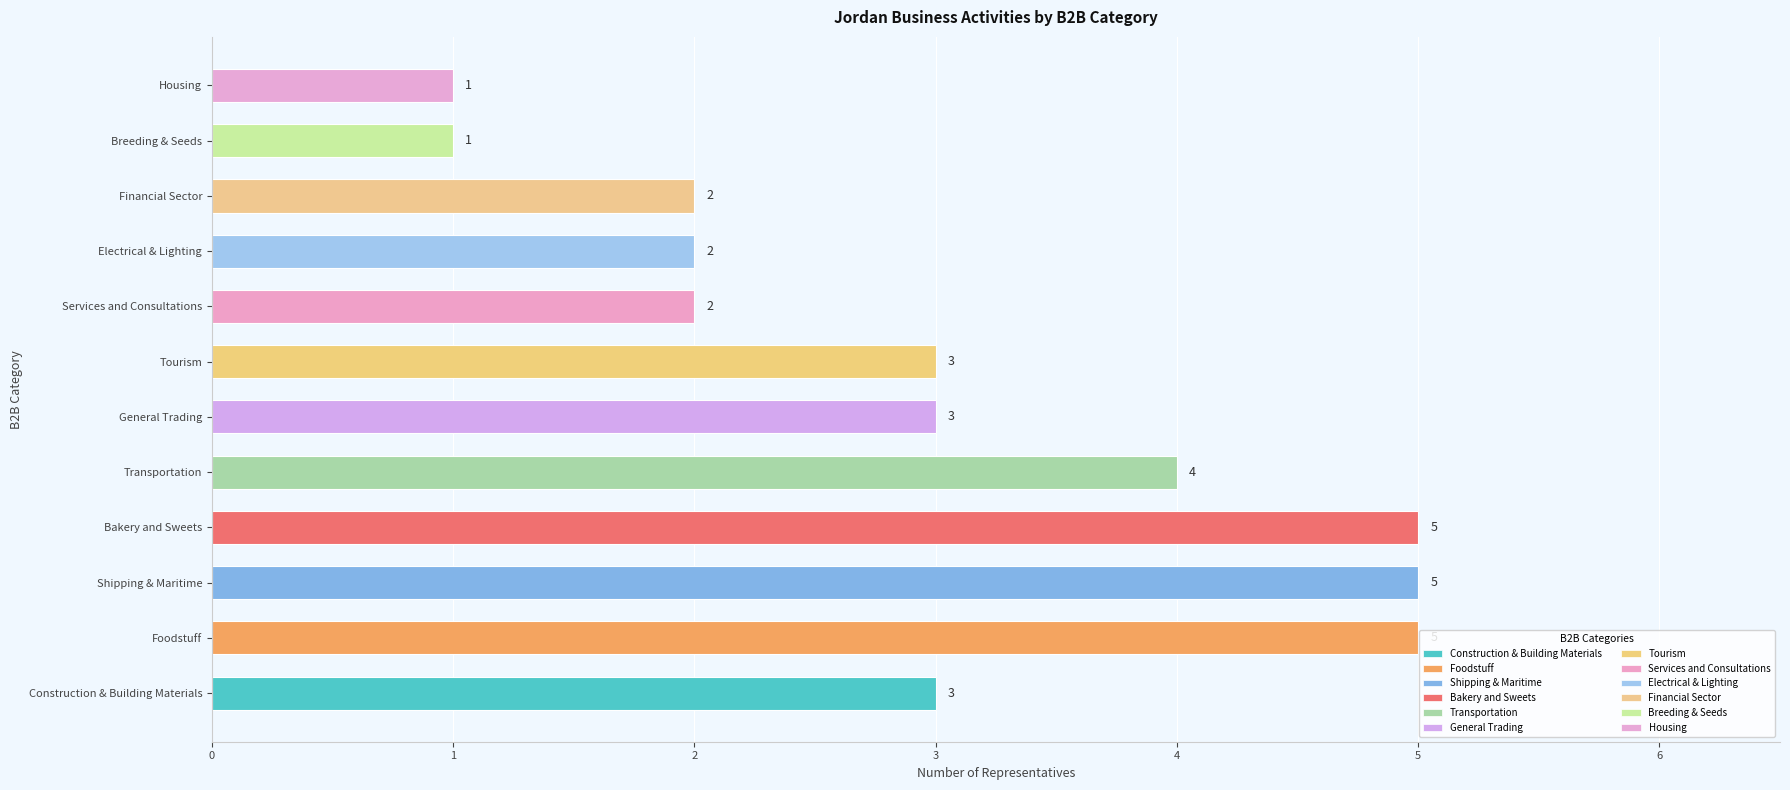

What is the maximum value shown in the chart?

5